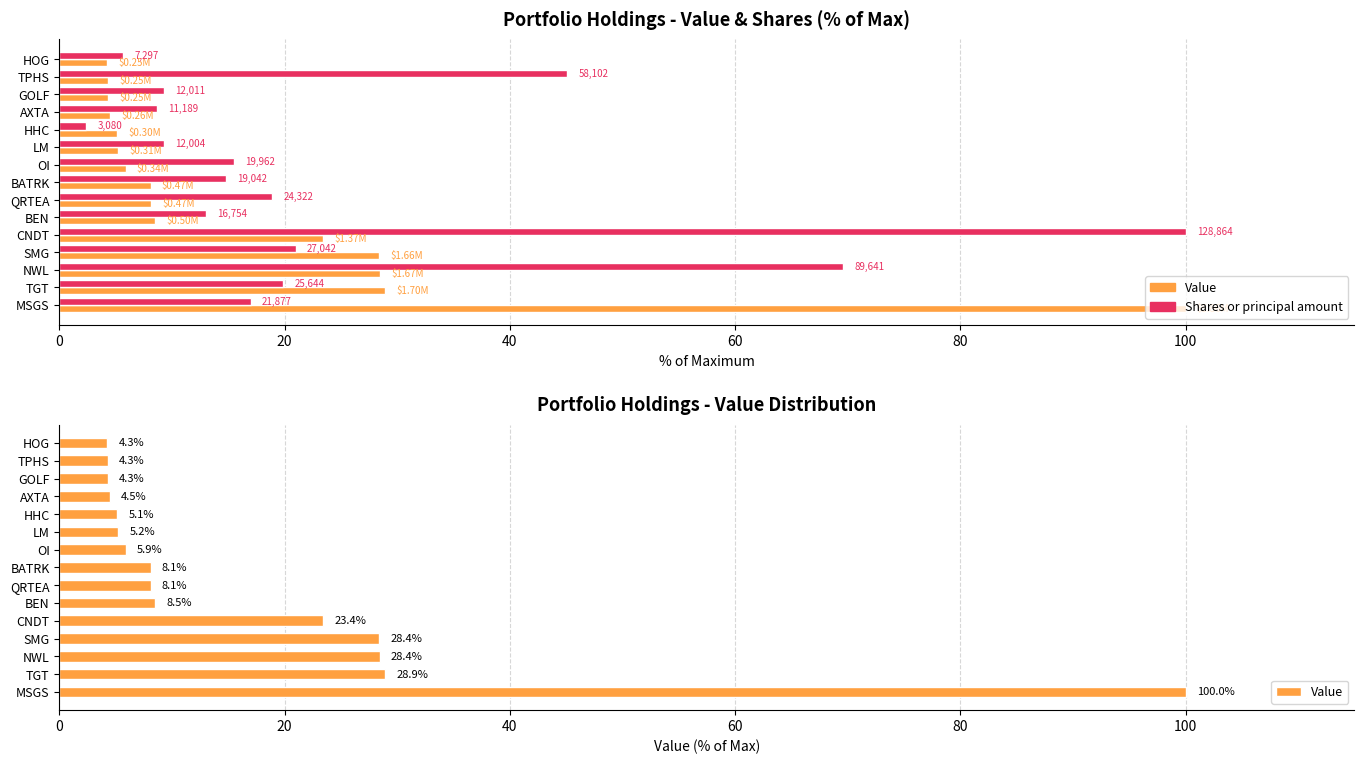

How many data points in Shares or principal amount are above 15?

8